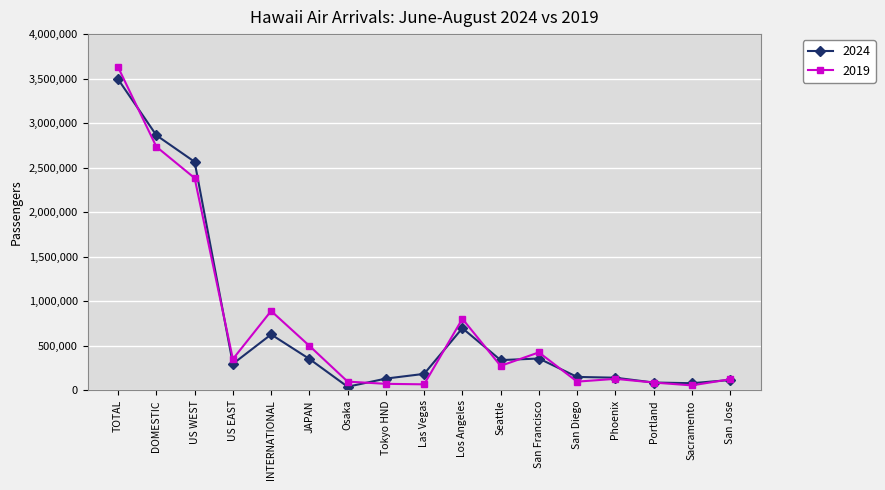

True or false: 2024 has more than 1 points higher than both neighbors.

True